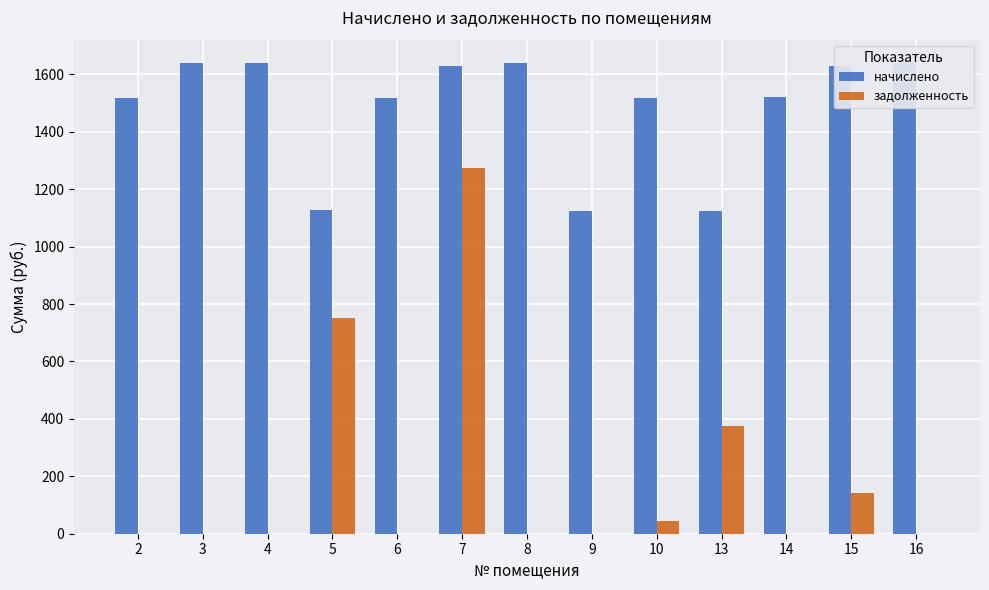

Reading left to right, extract all data points from this chart.

начислено: 2=1517.7	3=1638.7	4=1638.7	5=1129.1	6=1517.7	7=1627.7	8=1638.7	9=1125.5	10=1517.7	13=1125.5	14=1521.4	15=1627.7	16=1638.7
задолженность: 2=0.0	3=0.0	4=0.0	5=752.7	6=0.0	7=1275.2	8=0.0	9=0.0	10=45.4	13=375.1	14=0.0	15=142.4	16=0.0